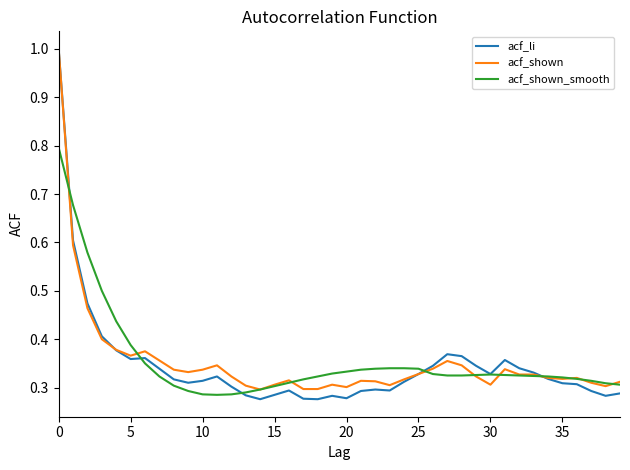

Which series has the largest range (max minus min)?

acf_li